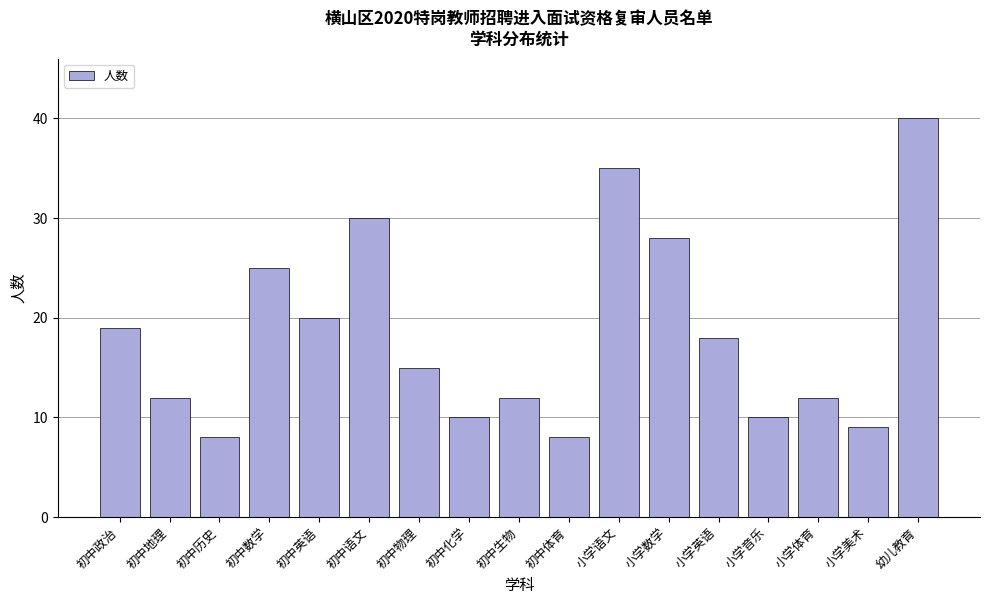

Reading right to left, list all the values displayed in this chart.

幼儿教育=40	小学美术=9	小学体育=12	小学音乐=10	小学英语=18	小学数学=28	小学语文=35	初中体育=8	初中生物=12	初中化学=10	初中物理=15	初中语文=30	初中英语=20	初中数学=25	初中历史=8	初中地理=12	初中政治=19